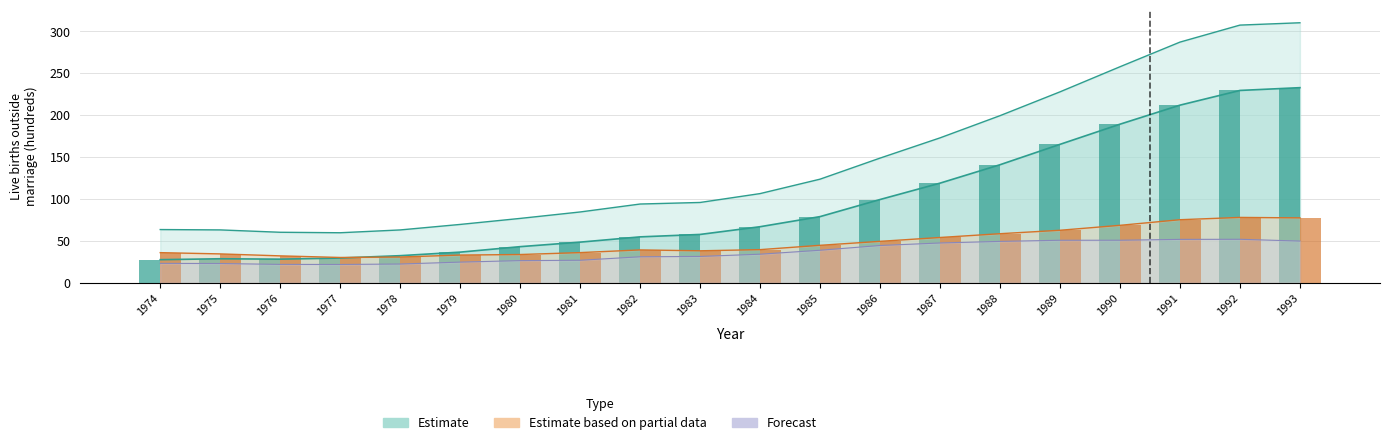

Does the chart contain any negative values?

No